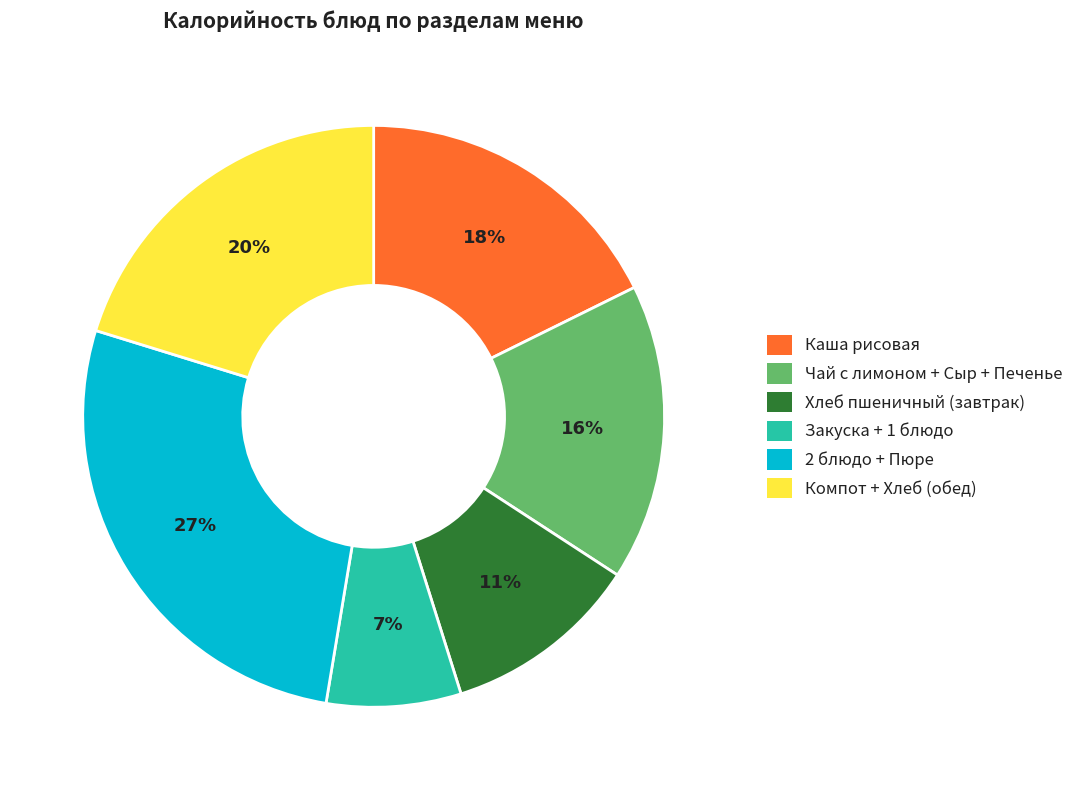

What is the largest slice in the pie chart?

2 блюдо + Пюре